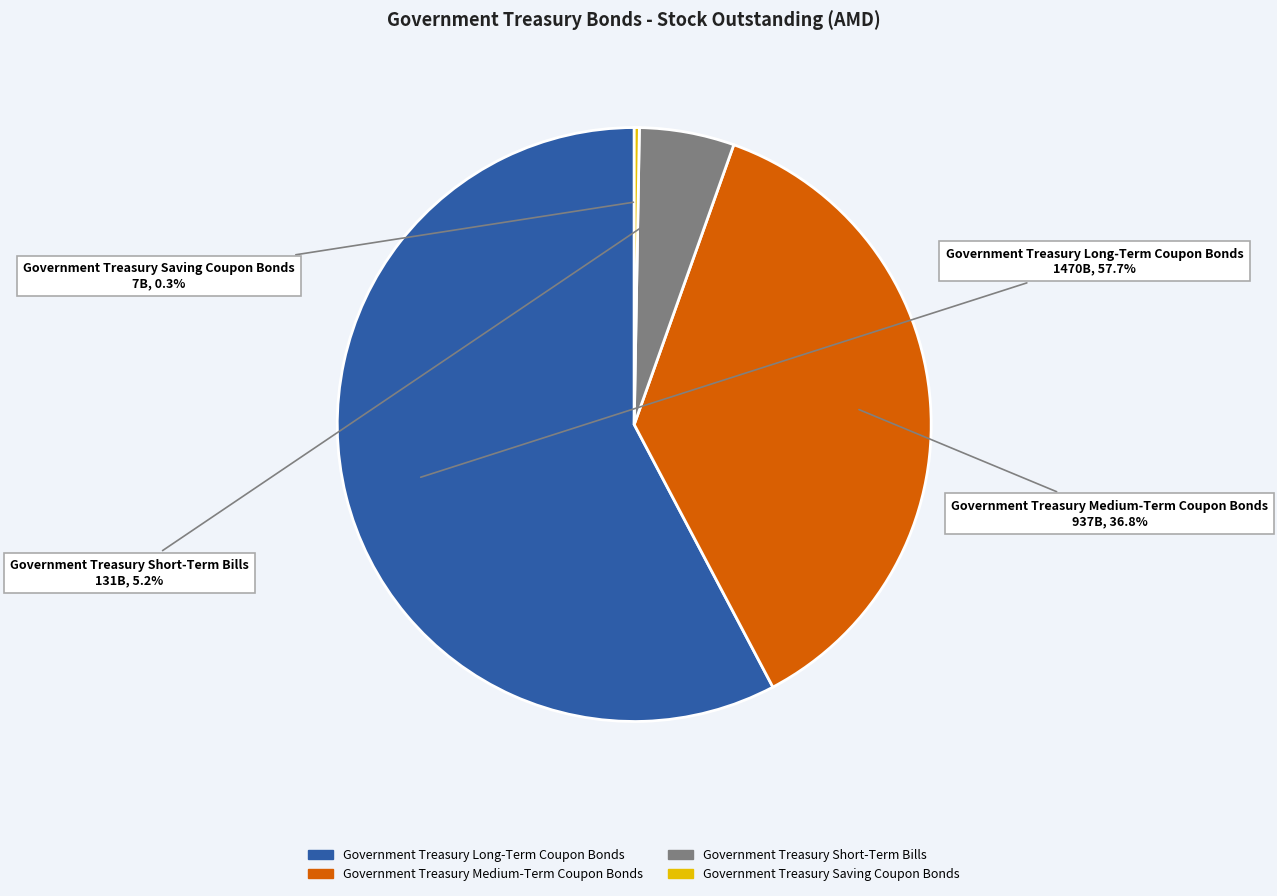

What percentage do Government Treasury Short-Term Bills and Government Treasury Long-Term Coupon Bonds together represent?

62.9%